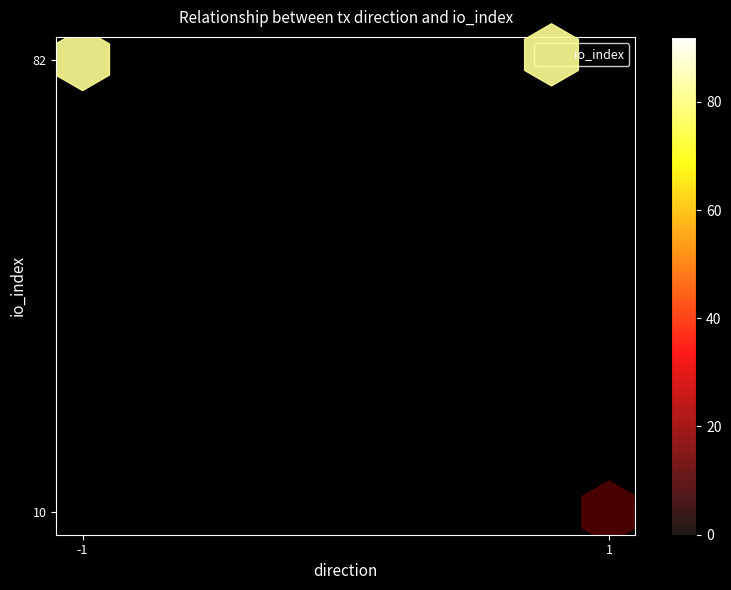

How many data points are displayed?

2